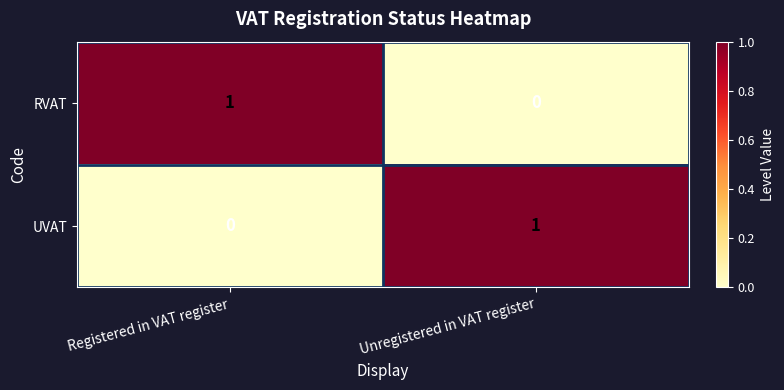

Reading right to left, transcribe all the data shown in this chart.

RVAT: Unregistered in VAT register=0	Registered in VAT register=1
UVAT: Unregistered in VAT register=1	Registered in VAT register=0